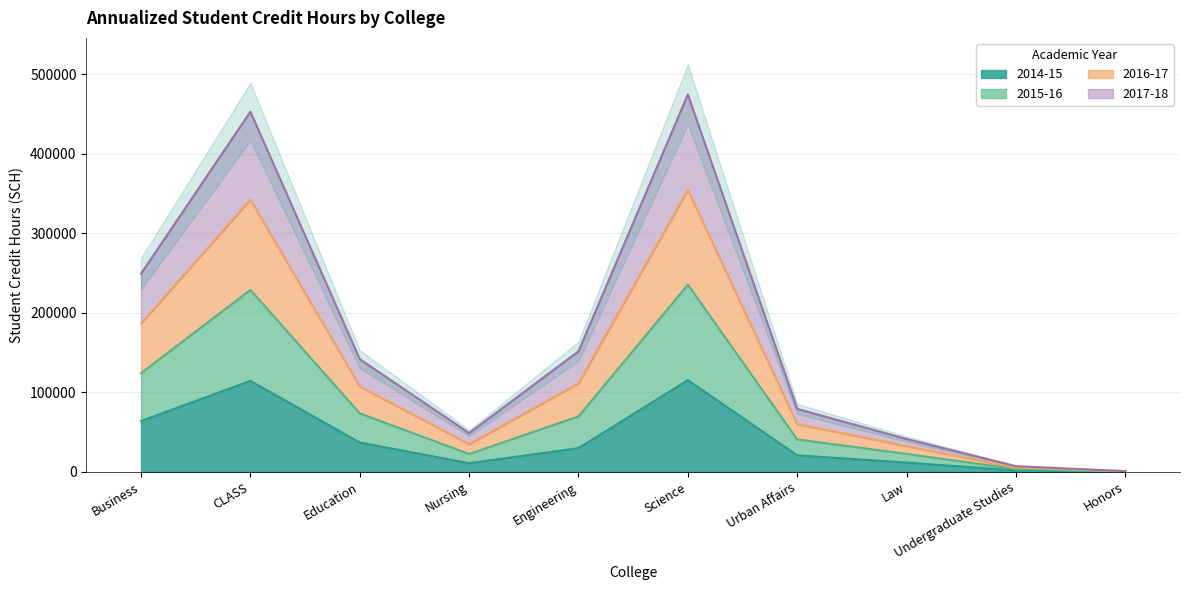

What is the label of the 6th point from the right?

Engineering